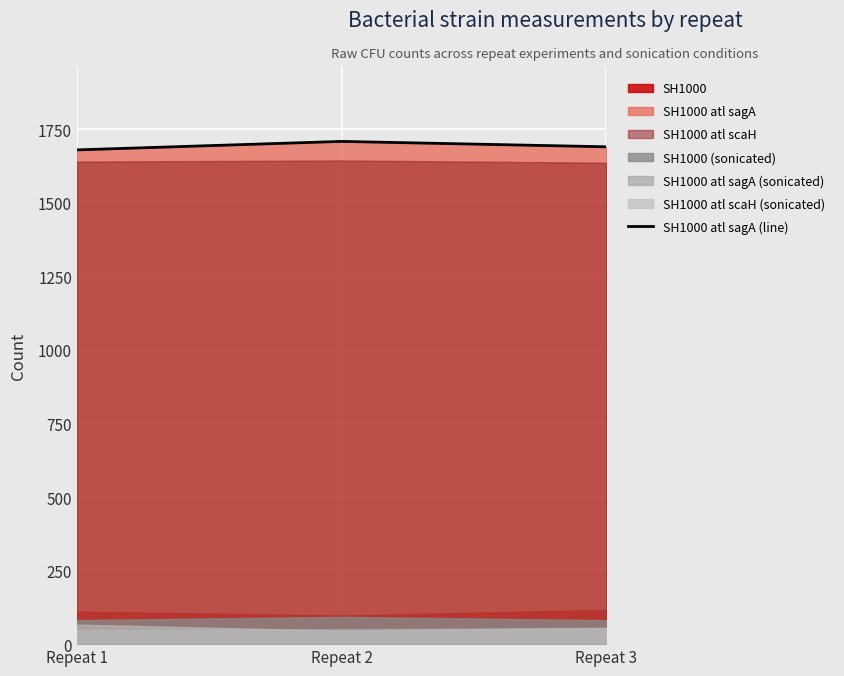

At which label does the data first exceed 1690?

Repeat 2